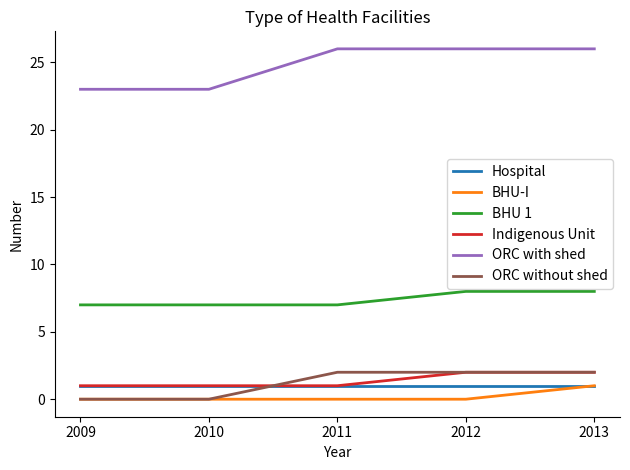

What are all the series names shown in the legend?

Hospital, BHU-I, BHU 1, Indigenous Unit, ORC with shed, ORC without shed